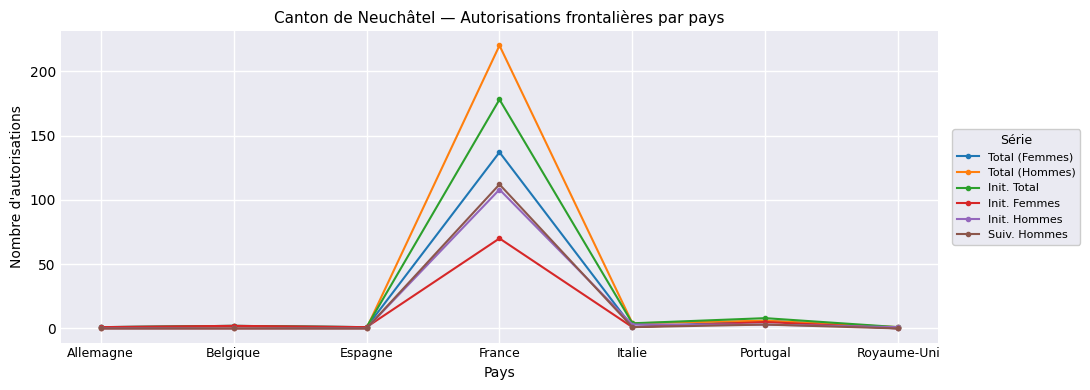

Count the number of categories in the chart.

7